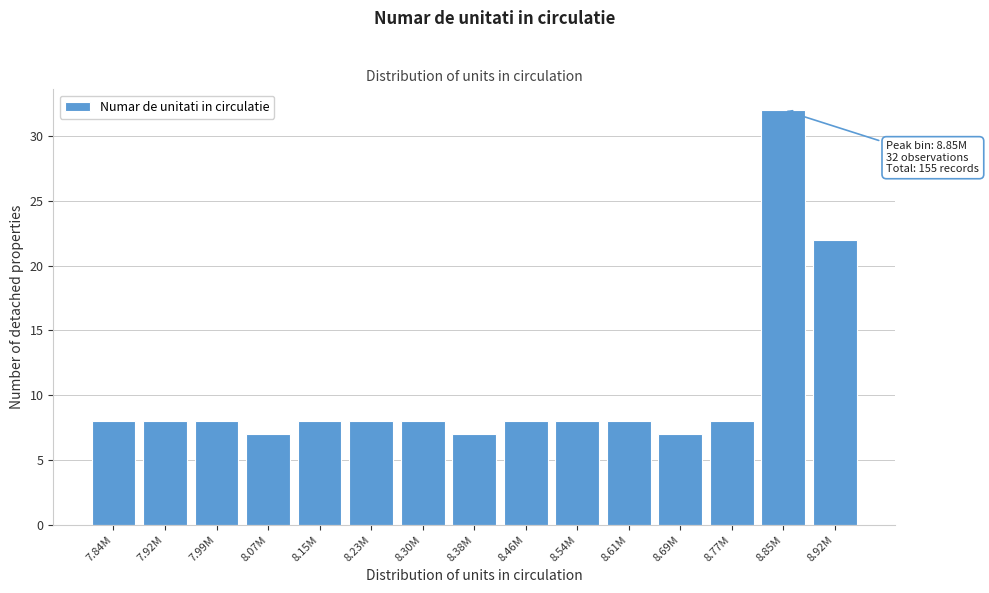

Reading left to right, list all the values displayed in this chart.

8	8	8	7	8	8	8	7	8	8	8	7	8	32	22